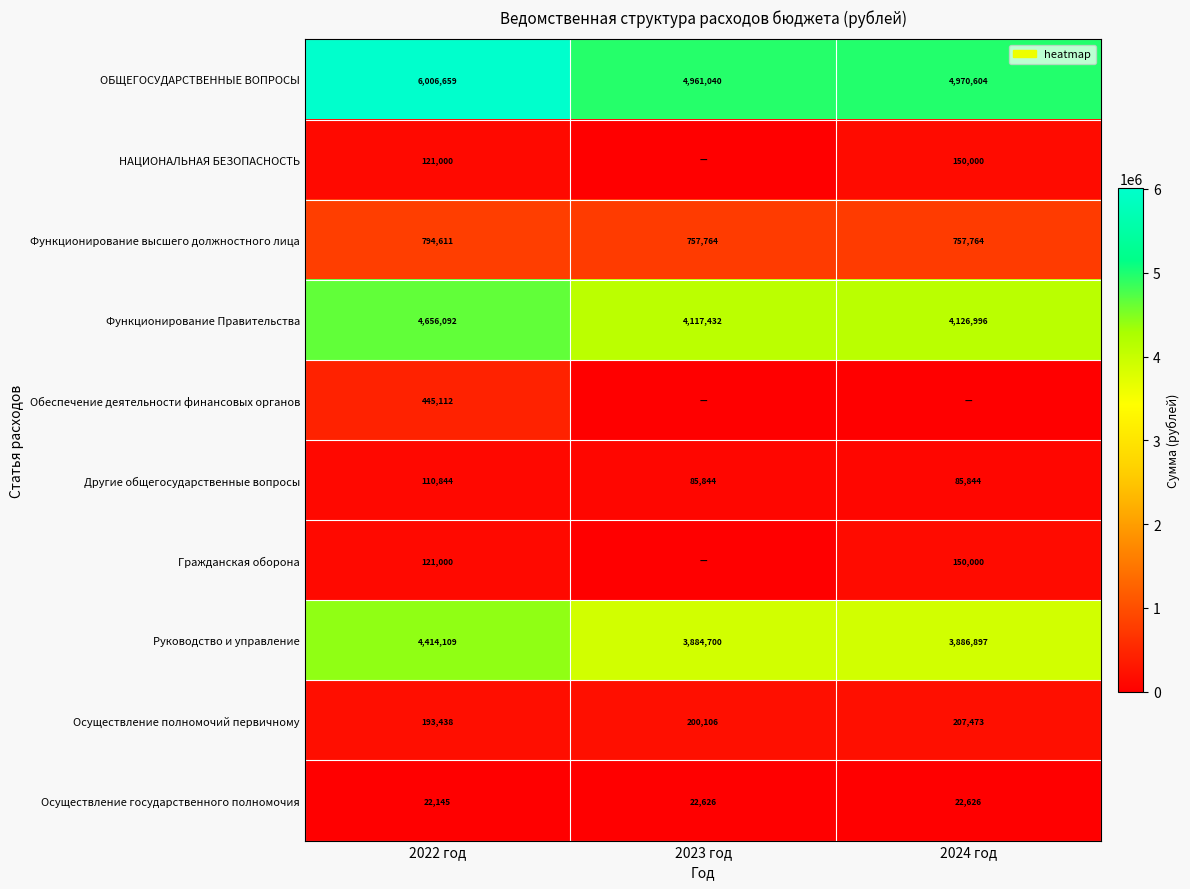

What is the total value across all series at 2023 год?

14029512.0